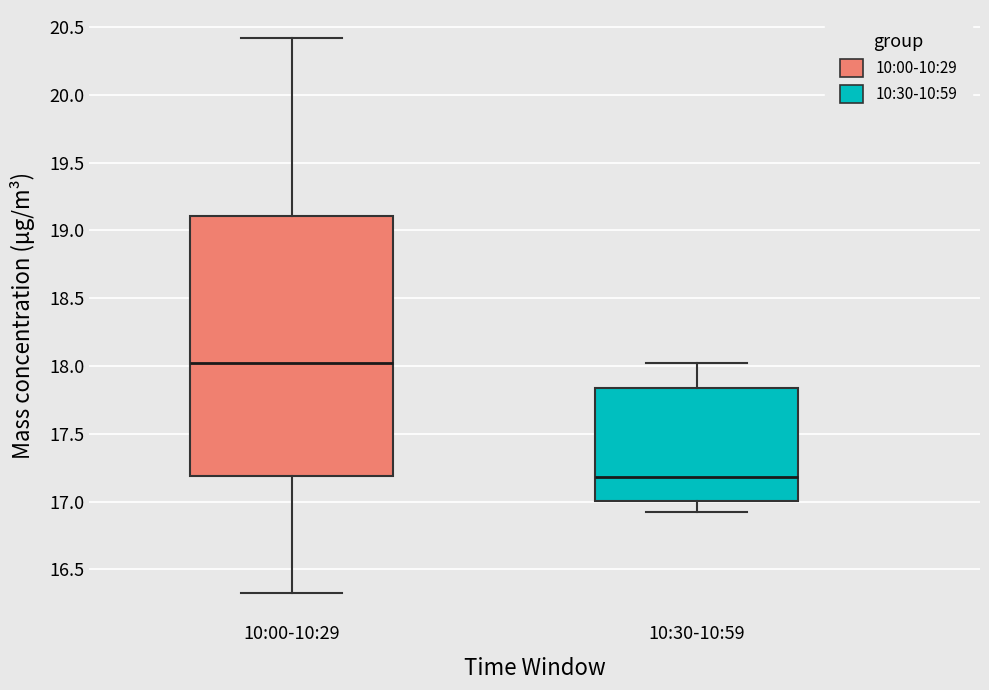

Where does the lower whisker of the box for 10:00-10:29 end on the y-axis? The values are not printed on the chart, so give them approximately, as read against the axis.

16.35